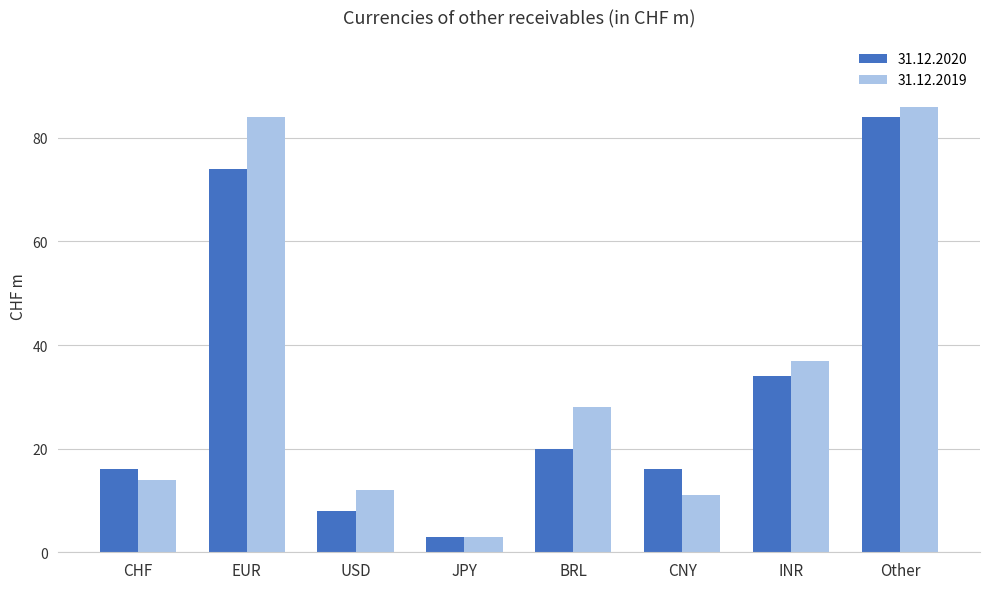

What is the approximate value of 31.12.2020 at BRL, to the nearest 5?

20